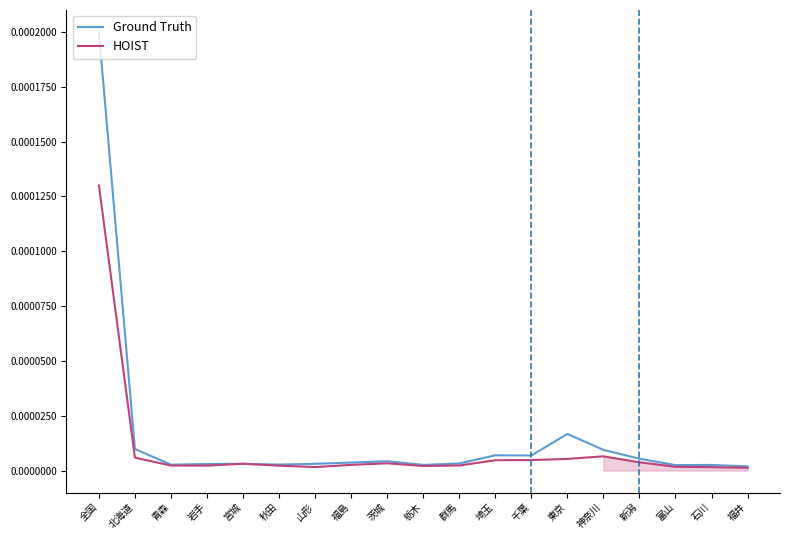

Rank the series by their maximum value, from lowest to highest.

HOIST, Ground Truth